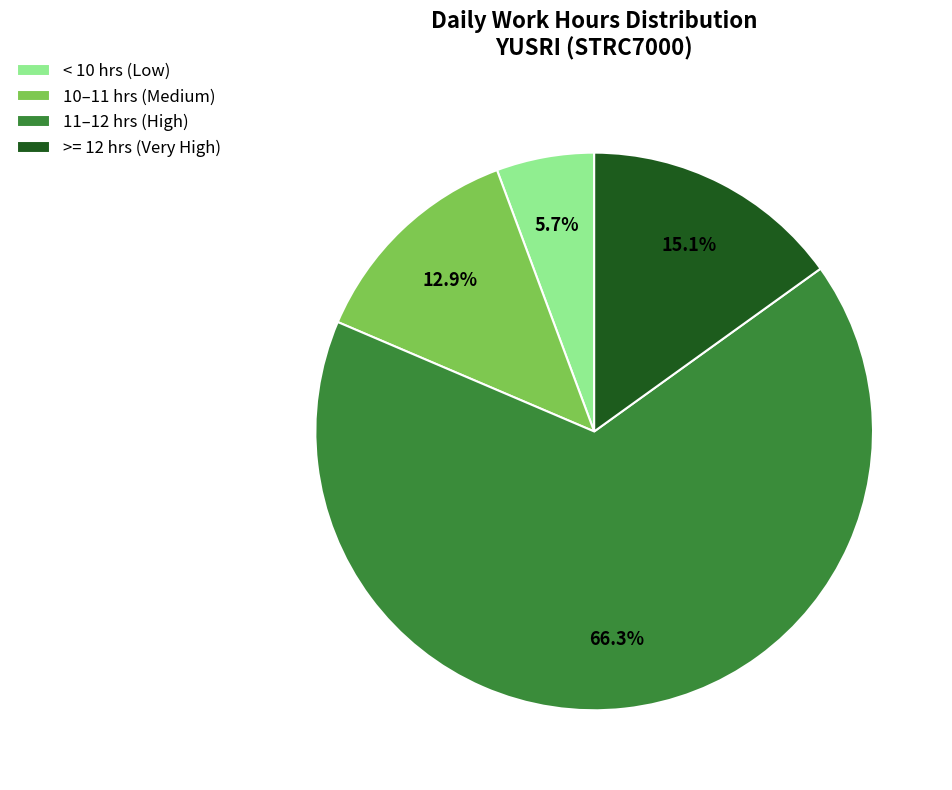

Which slice is the smallest?

< 10 hrs (Low)